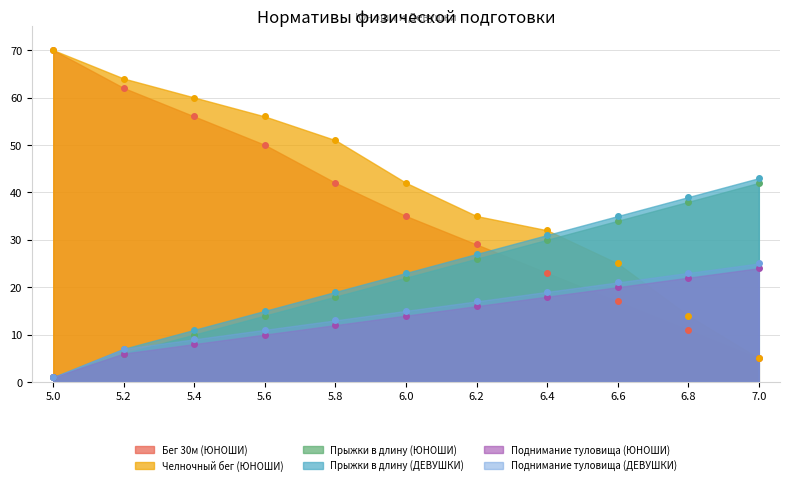

Which series ends up on top after the final intersection of Бег 30м (ЮНОШИ) and Поднимание туловища (ДЕВУШКИ)?

Поднимание туловища (ДЕВУШКИ)